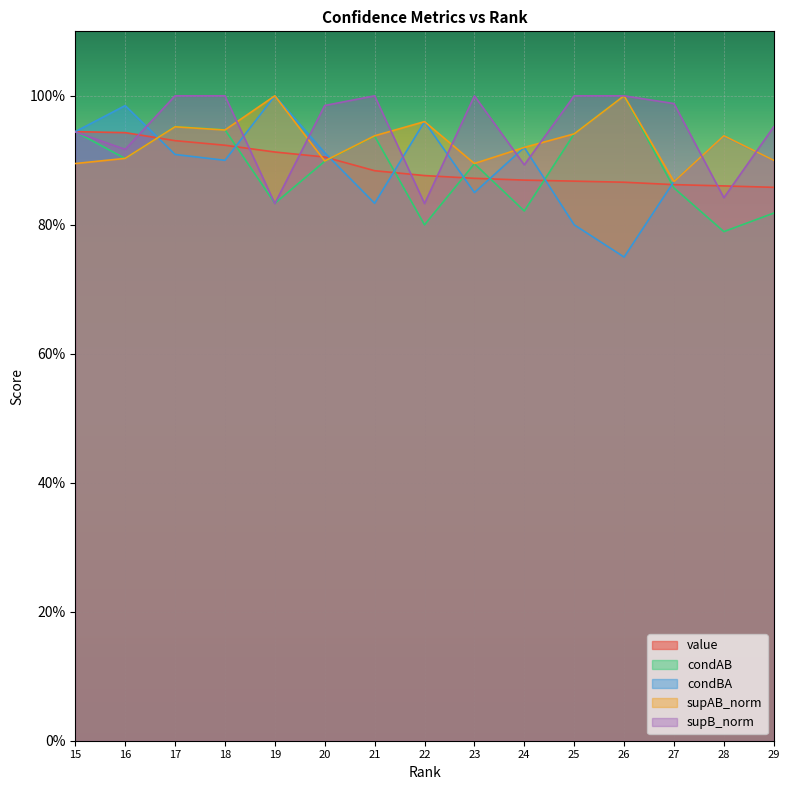

What is the maximum value shown in the chart?

1.0